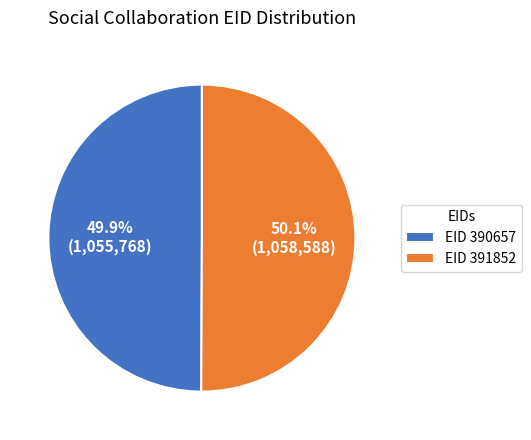

Is there a majority slice in this chart?

Yes